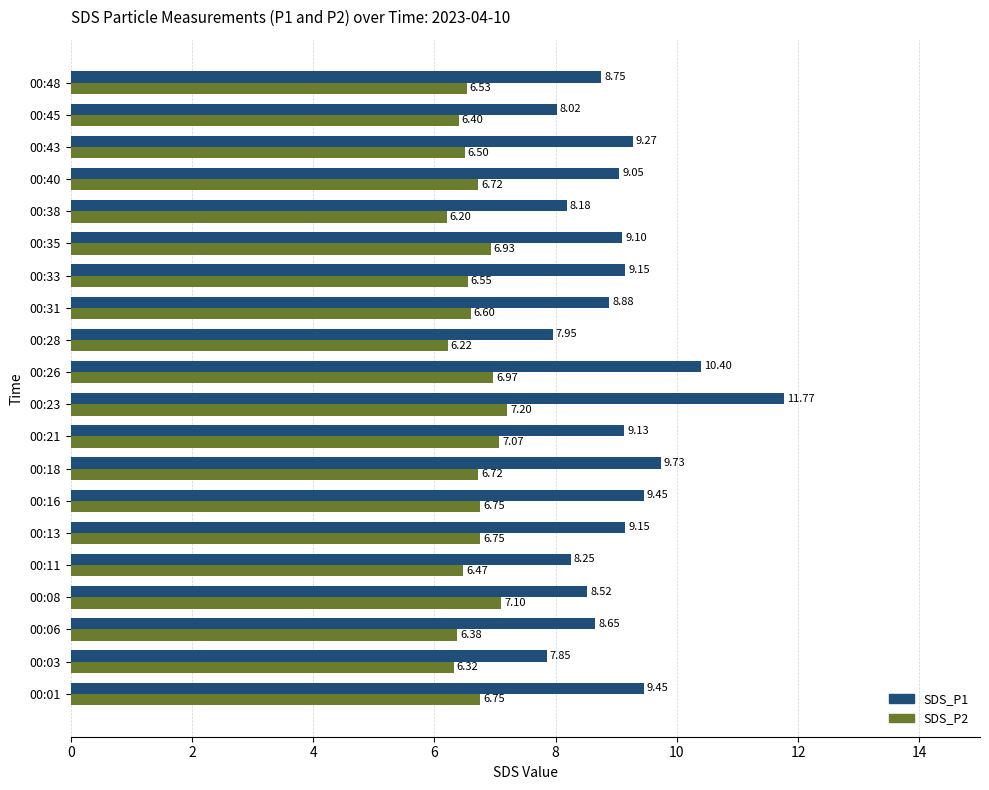

What is the average value of the SDS_P2 series?

6.7